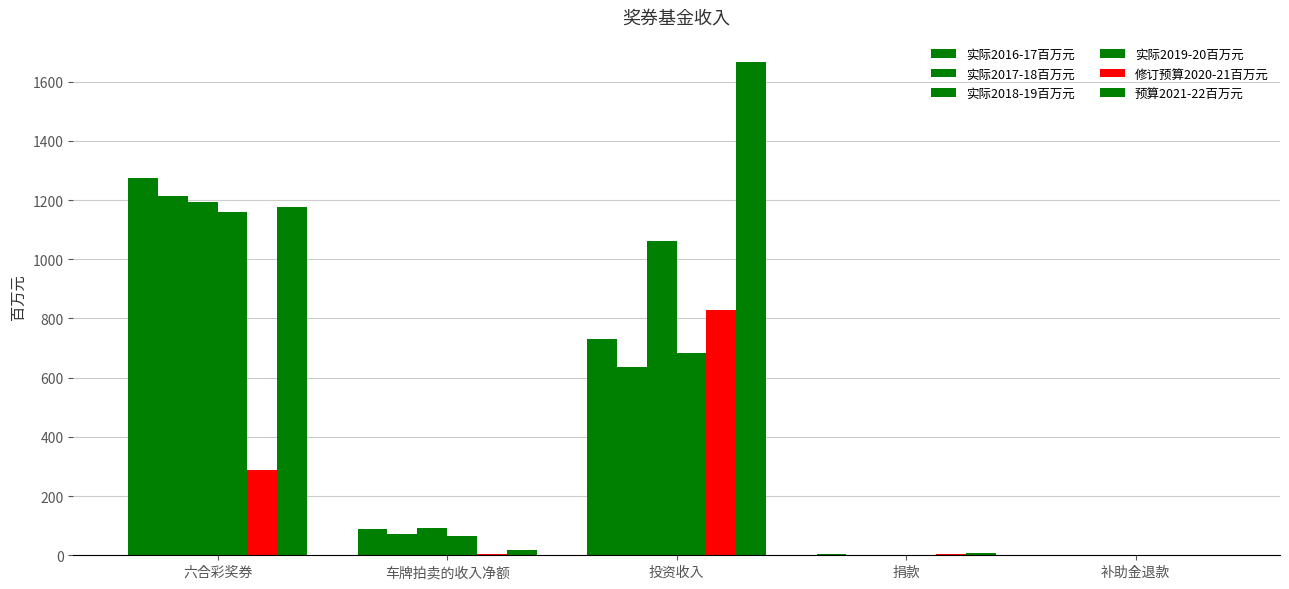

How many groups of bars are there?

5